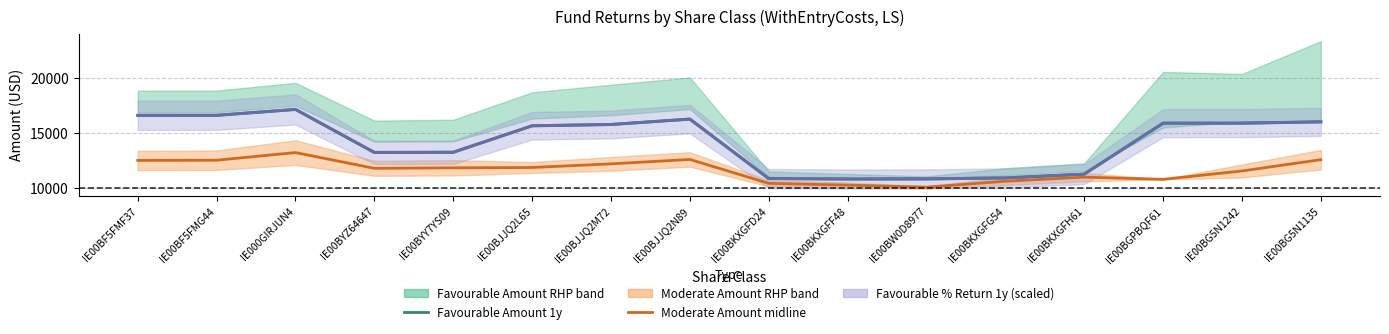

Which series has the largest total across all categories?

Favourable Amount 1y